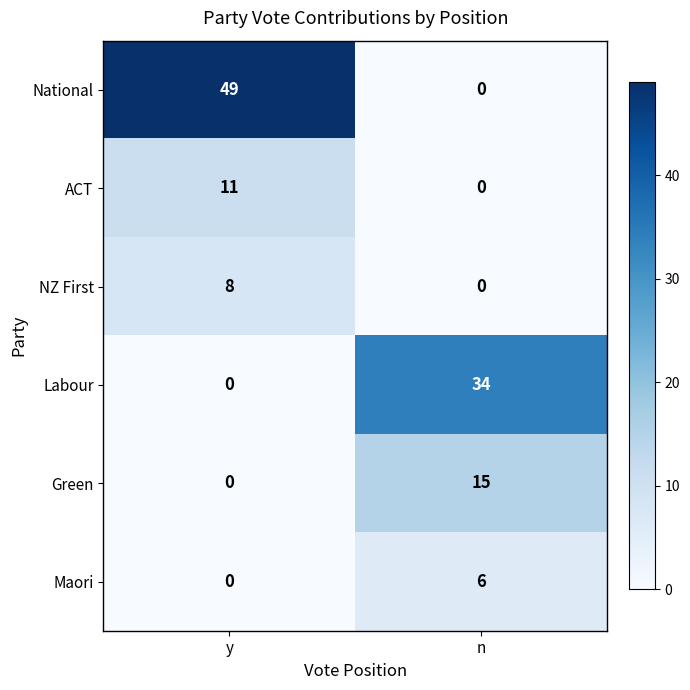

List the series in order of their peak value, highest first.

National, Labour, Green, ACT, NZ First, Maori